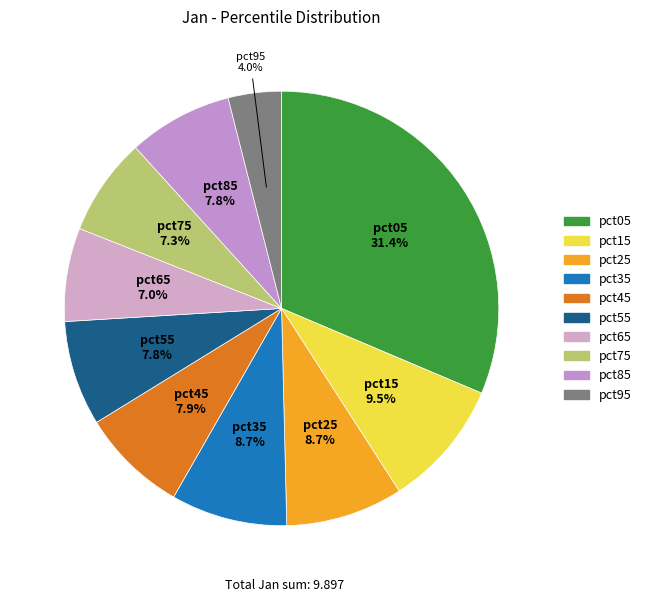

Is pct55 the majority of the pie?

No